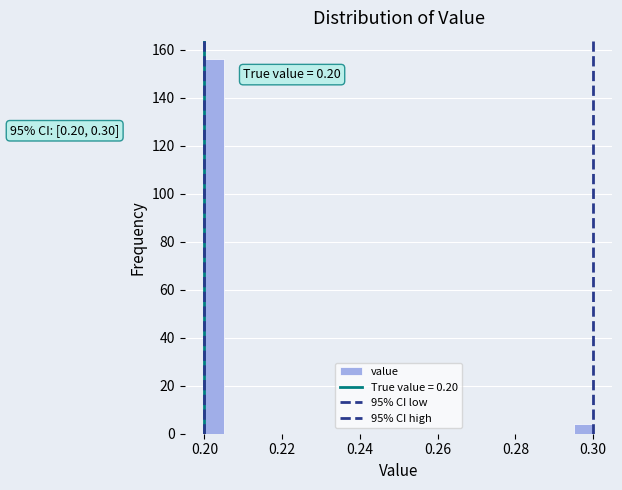

Read against the x-axis, roughly where is the centre of the tallest bar?

0.202